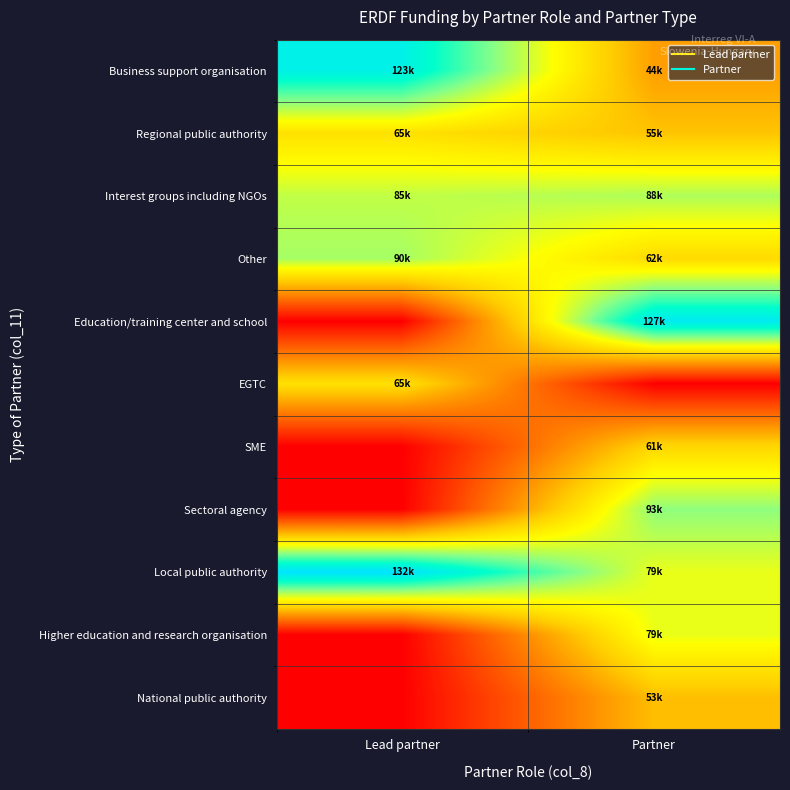

Which category has the lowest value across all series?

Lead partner